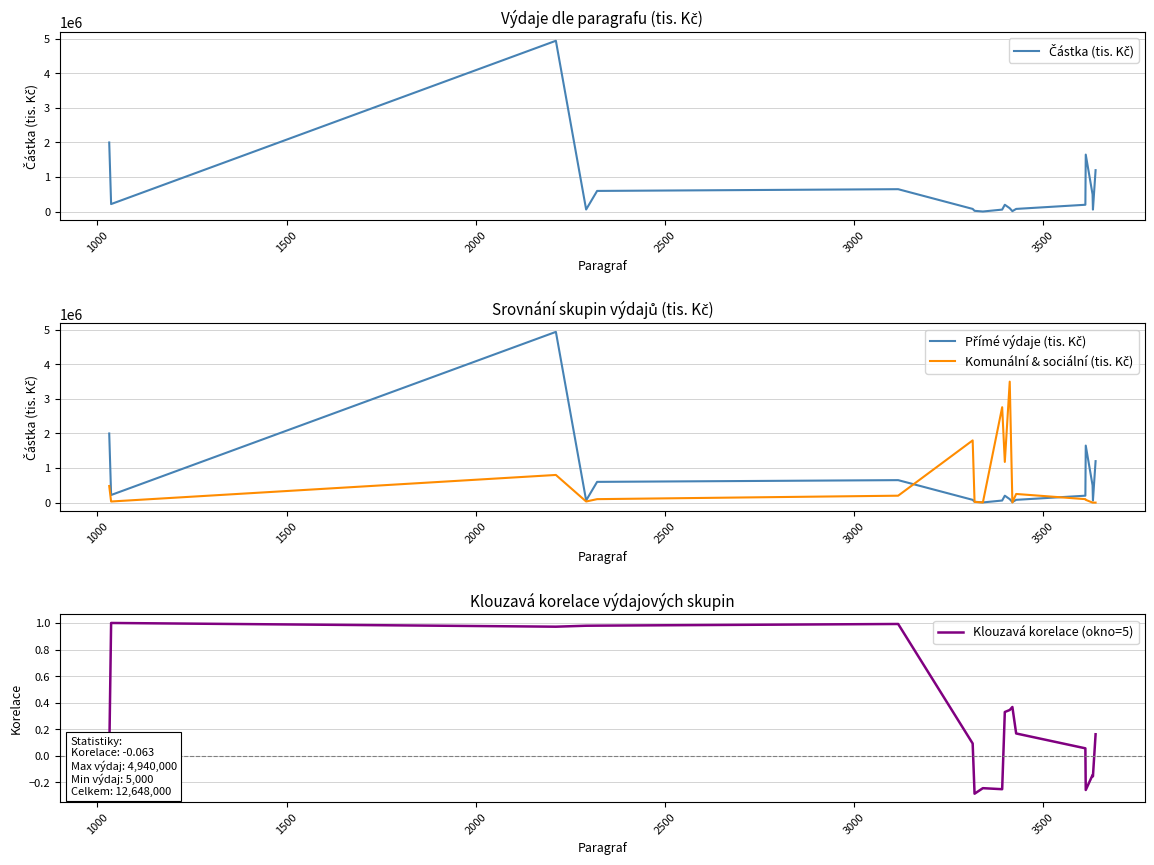

True or false: Klouzavá korelace (okno=5) has more than 0 interior local peaks.

True